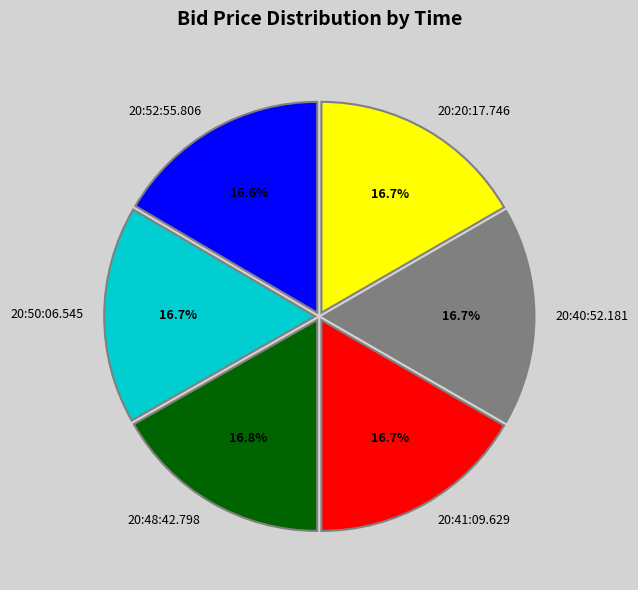

How many slices are in this pie chart?

6